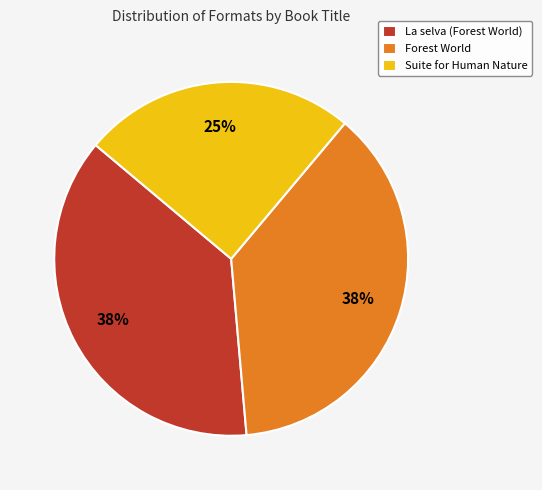

Which category has the smallest portion of the pie?

Suite for Human Nature